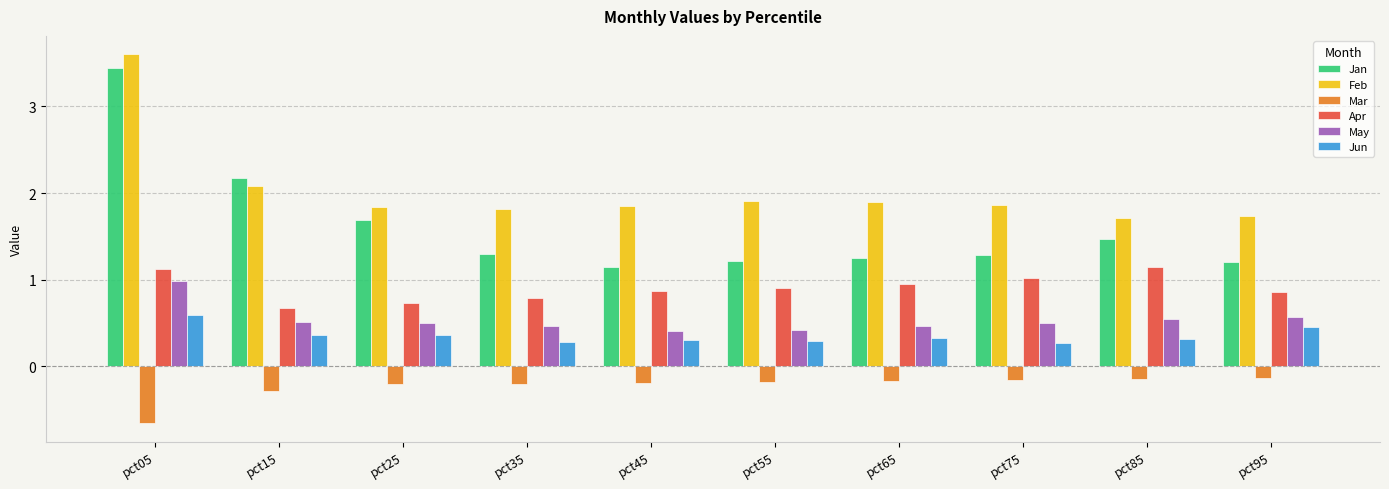

The value of Apr at pct15 is 0.9. True or false?

False